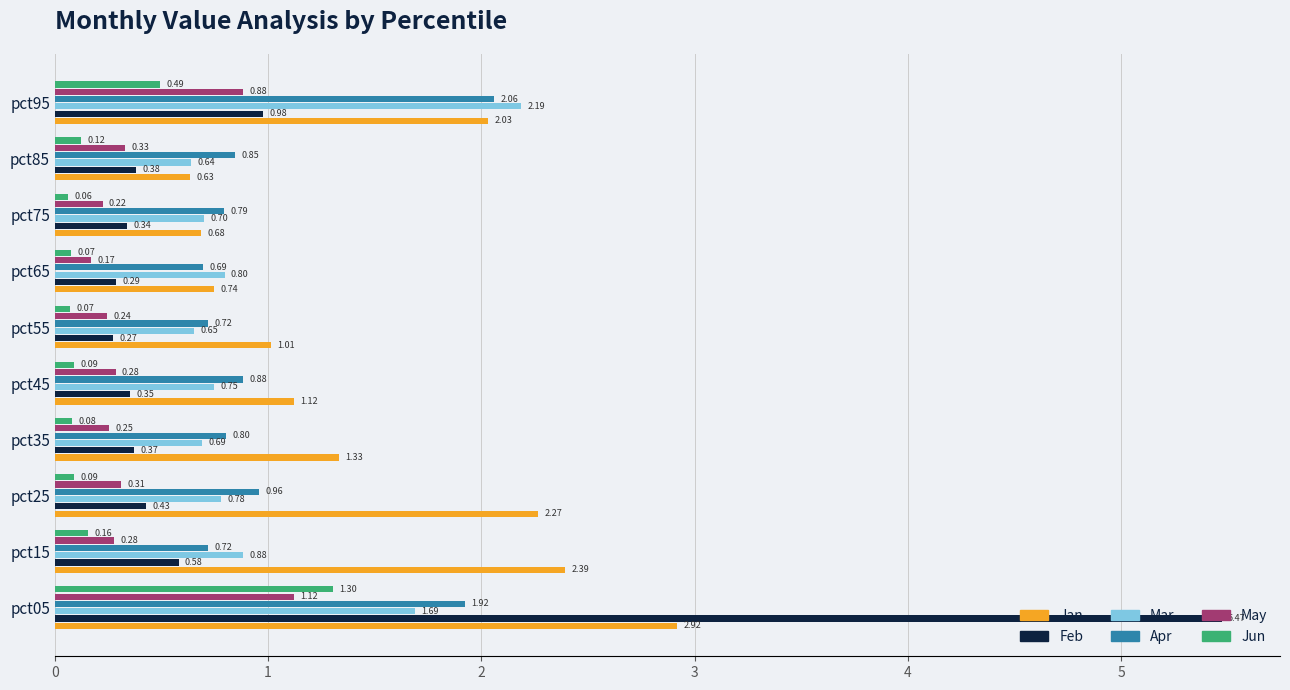

Rank the series by their maximum value, from lowest to highest.

May, Jun, Apr, Mar, Jan, Feb